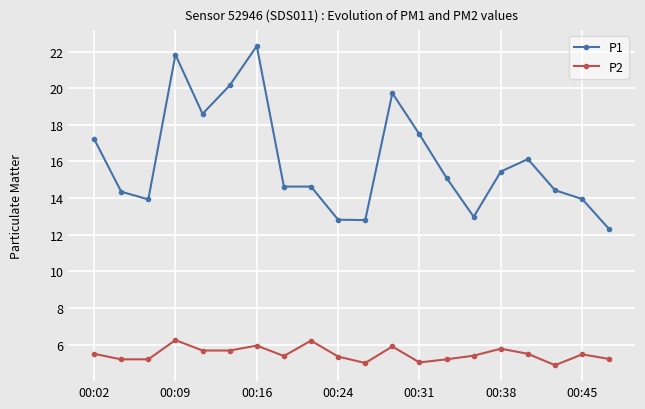

Is this an area chart (filled region under the line)?

No